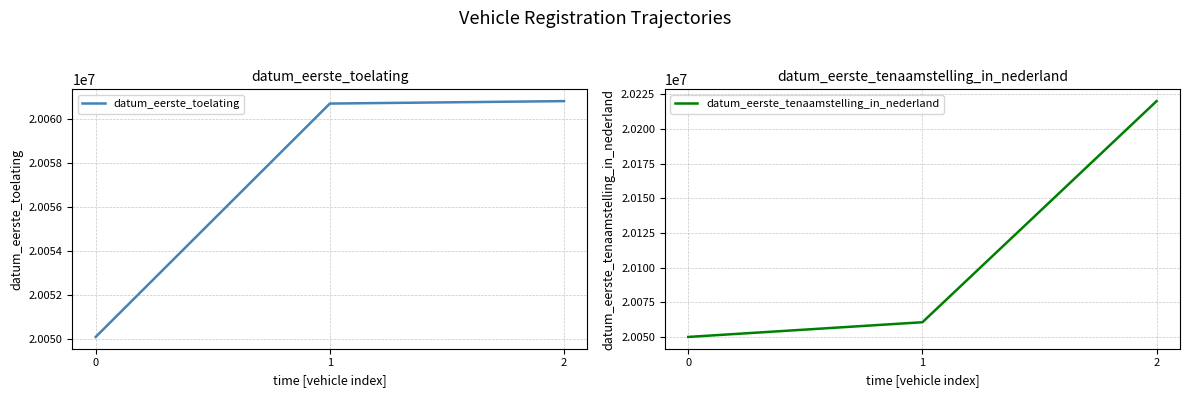

Which series has the largest total across all categories?

datum_eerste_tenaamstelling_in_nederland